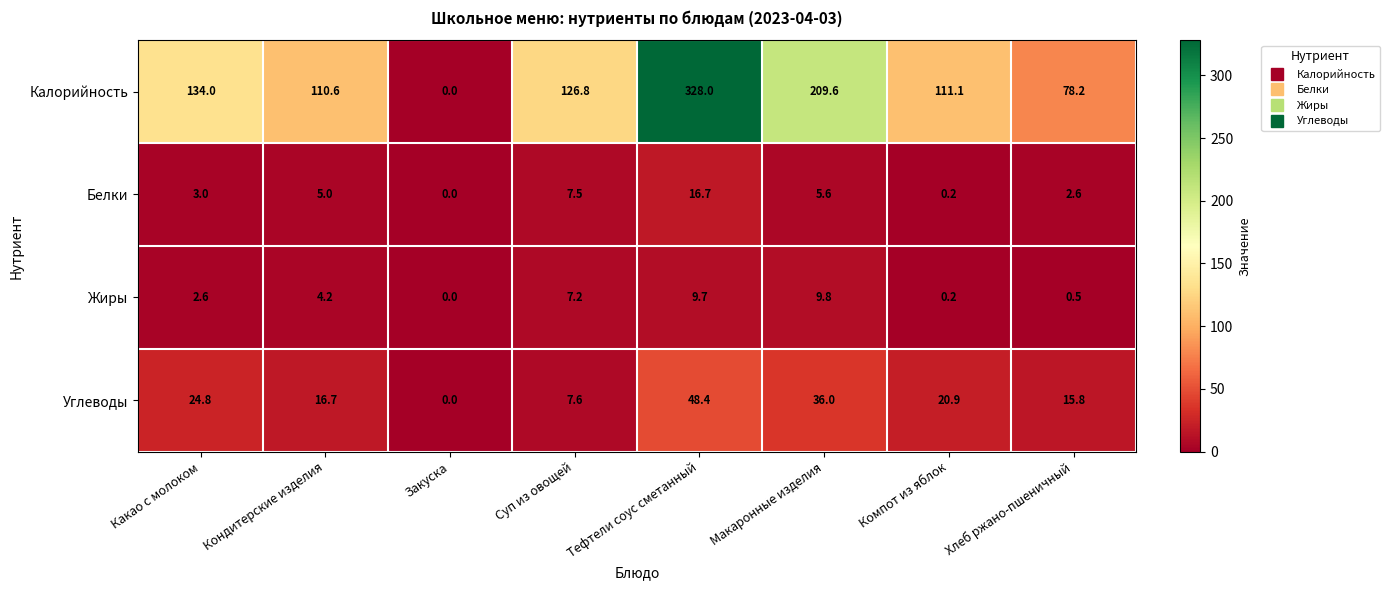

How many positive values does the Белки series have?

7